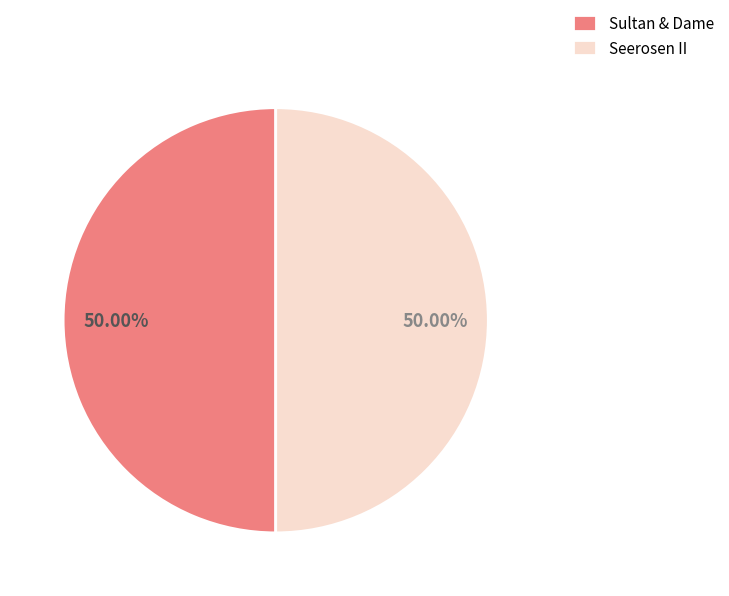

Do Sultan & Dame and Seerosen II together represent more than half of the pie?

Yes